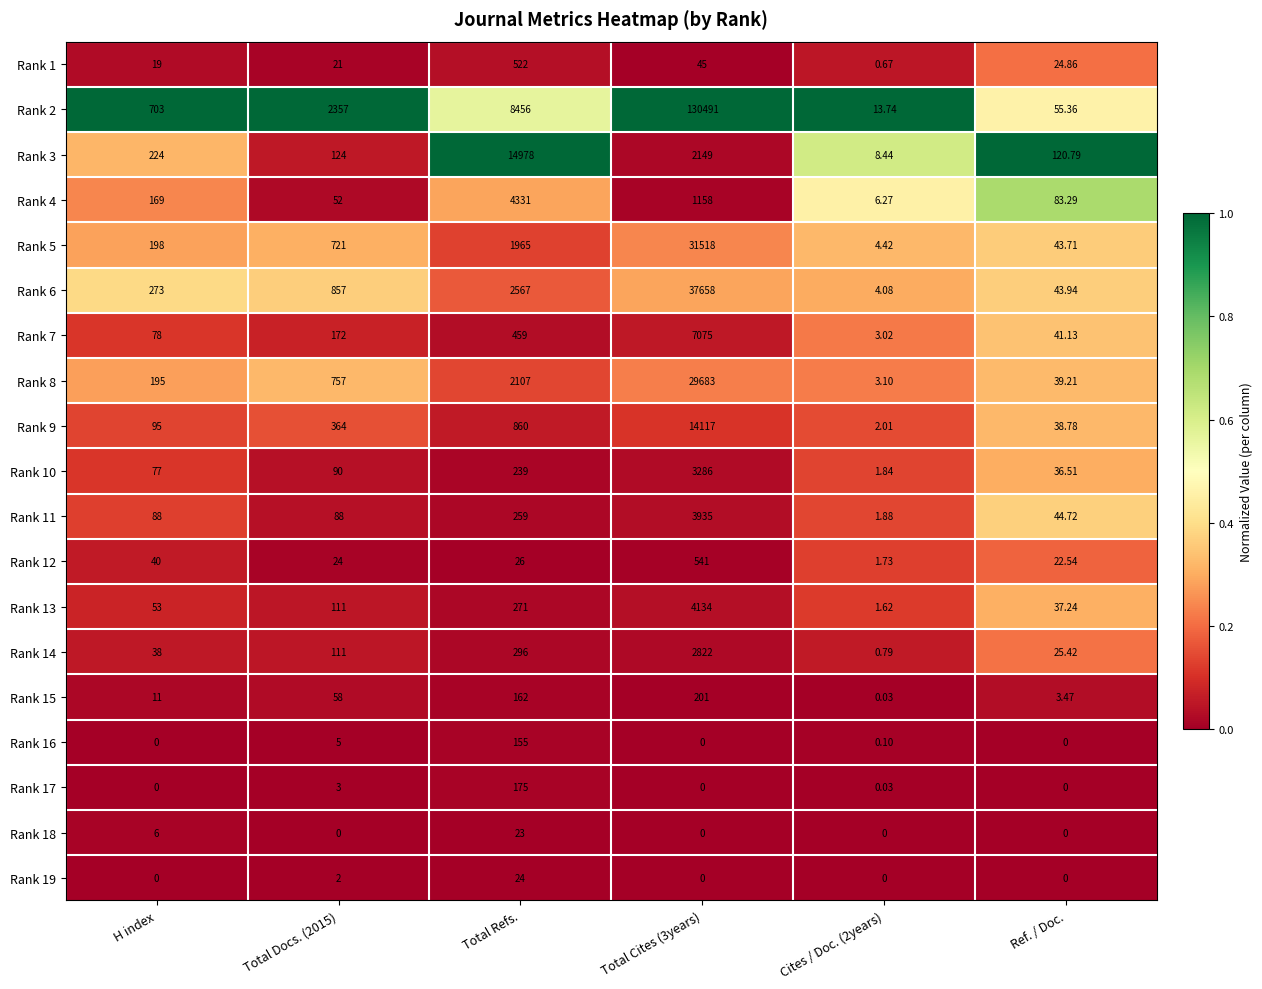

Is the value of Rank 4 at Total Cites (3years) greater than the value of Rank 5 at Cites / Doc. (2years)?

Yes